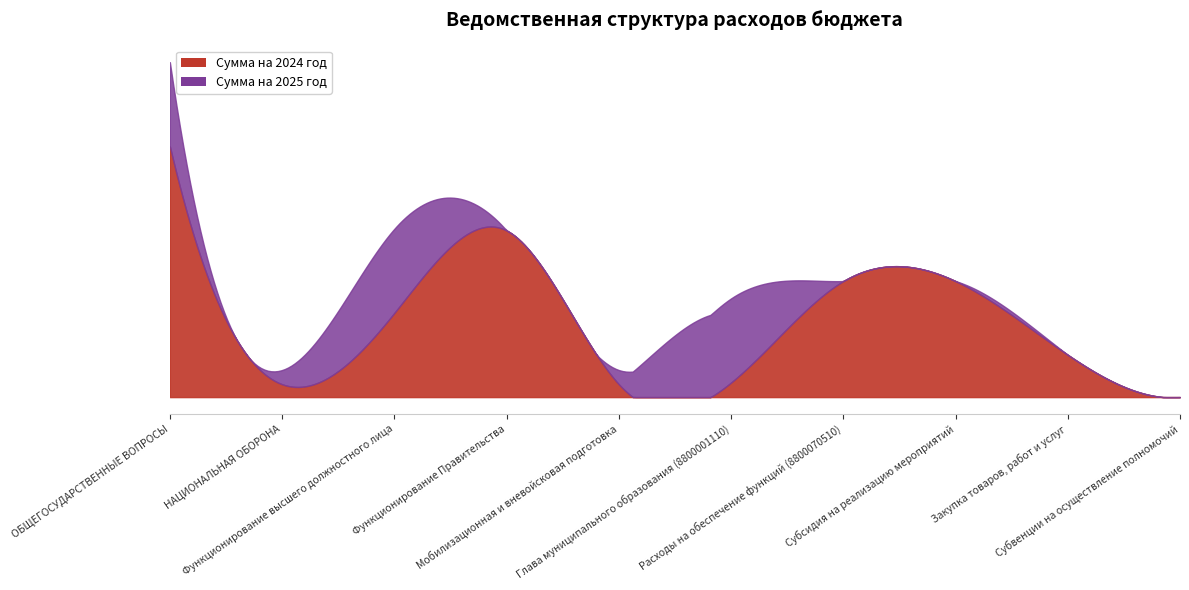

What are all the series names shown in the legend?

Сумма на 2024 год, Сумма на 2025 год